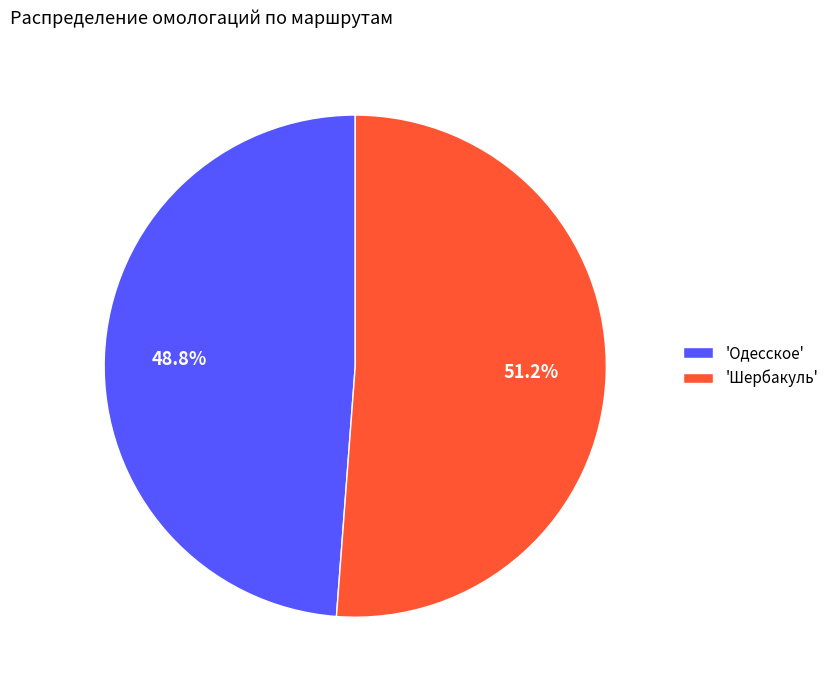

Between 'Одесское' and 'Шербакуль', which is larger?

'Шербакуль'